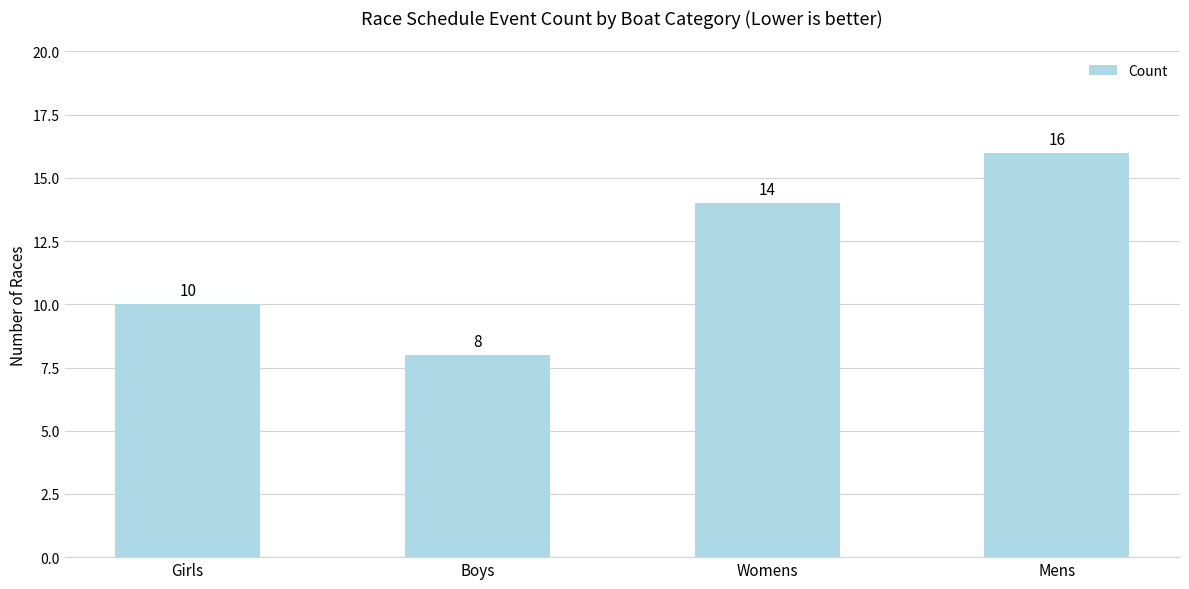

What is the difference between the values at Girls and Boys?

2